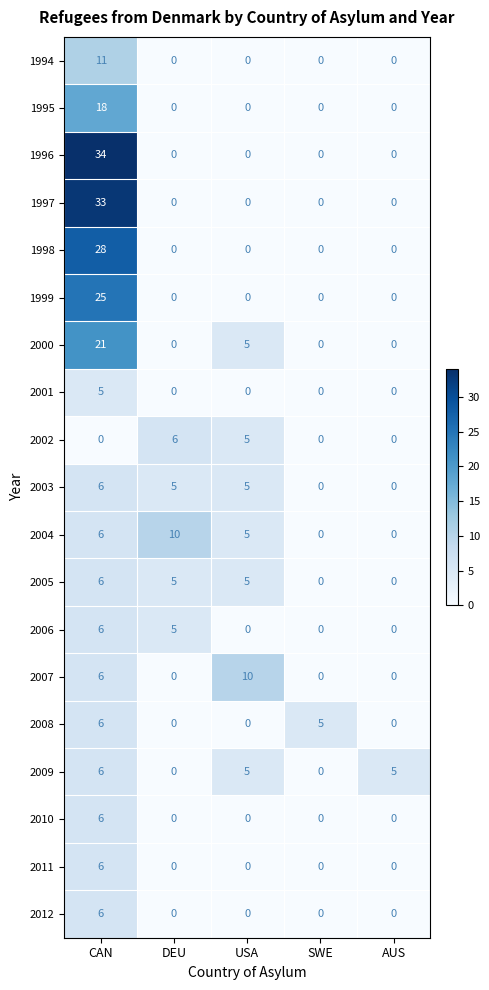

Which series has the widest spread of values?

1996